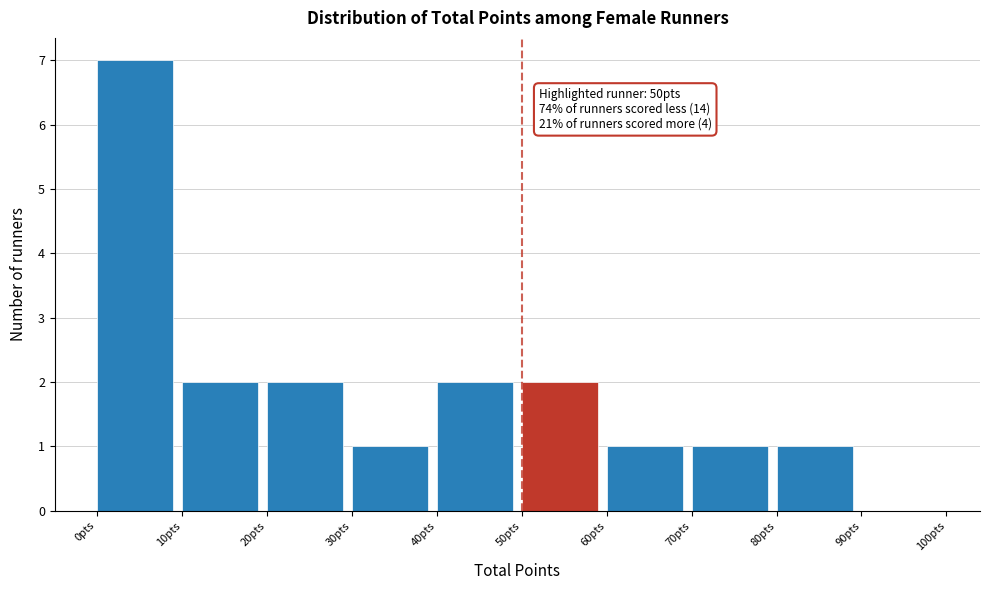

Which range on the x-axis has the tallest bar?

0 to 10